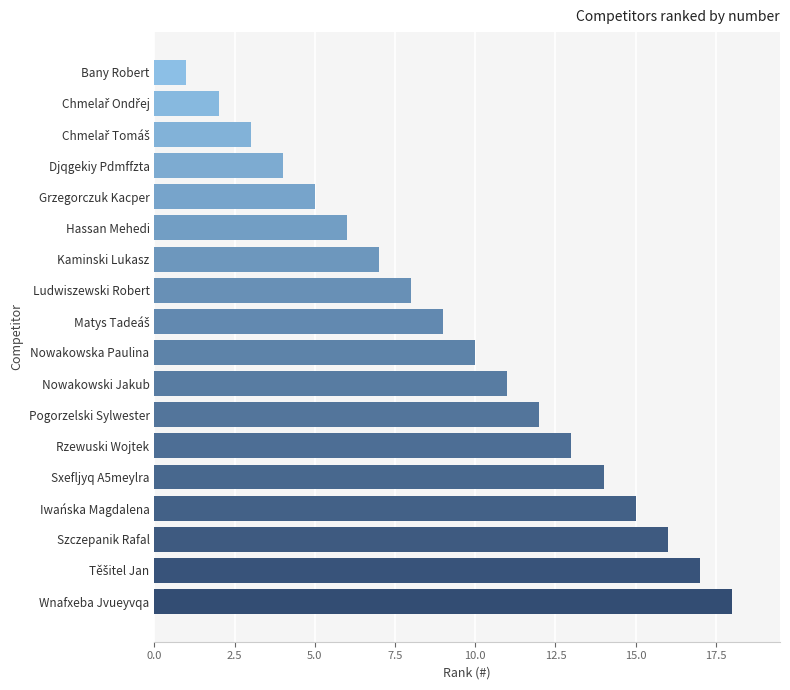

What is the average value?

10